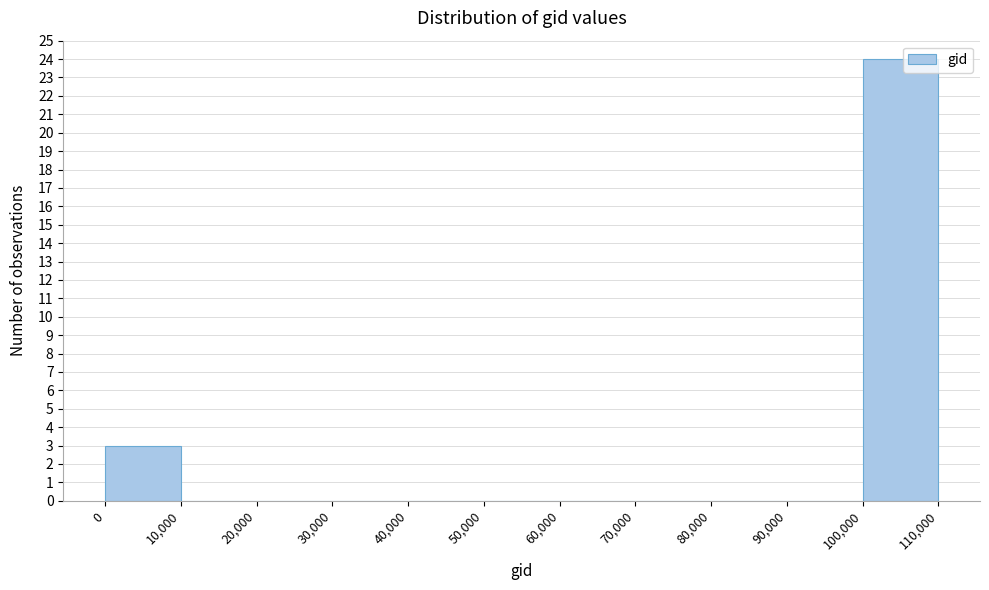

How tall is the bar that spans 0 to 10,000 on the x-axis? The values are not printed on the chart, so give them approximately, as read against the axis.

3